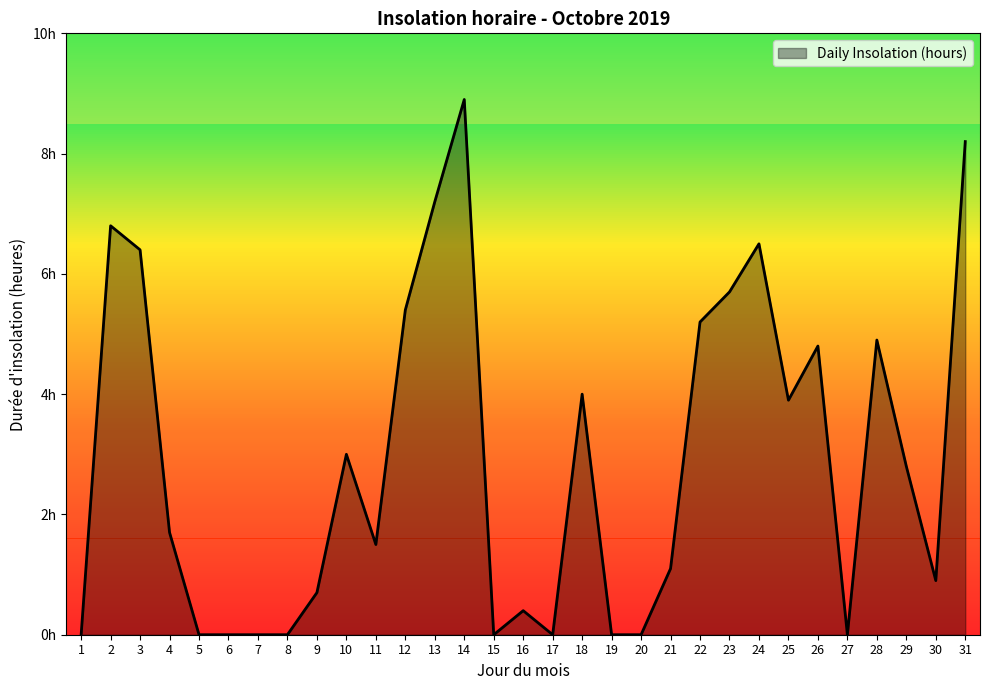

True or false: the data has more than 1 interior local peaks.

True